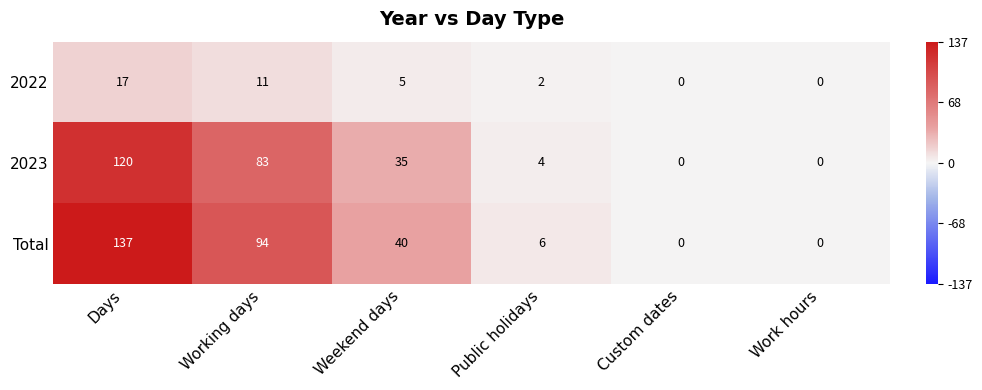

Is it true that Total equals 4 at Public holidays?

False